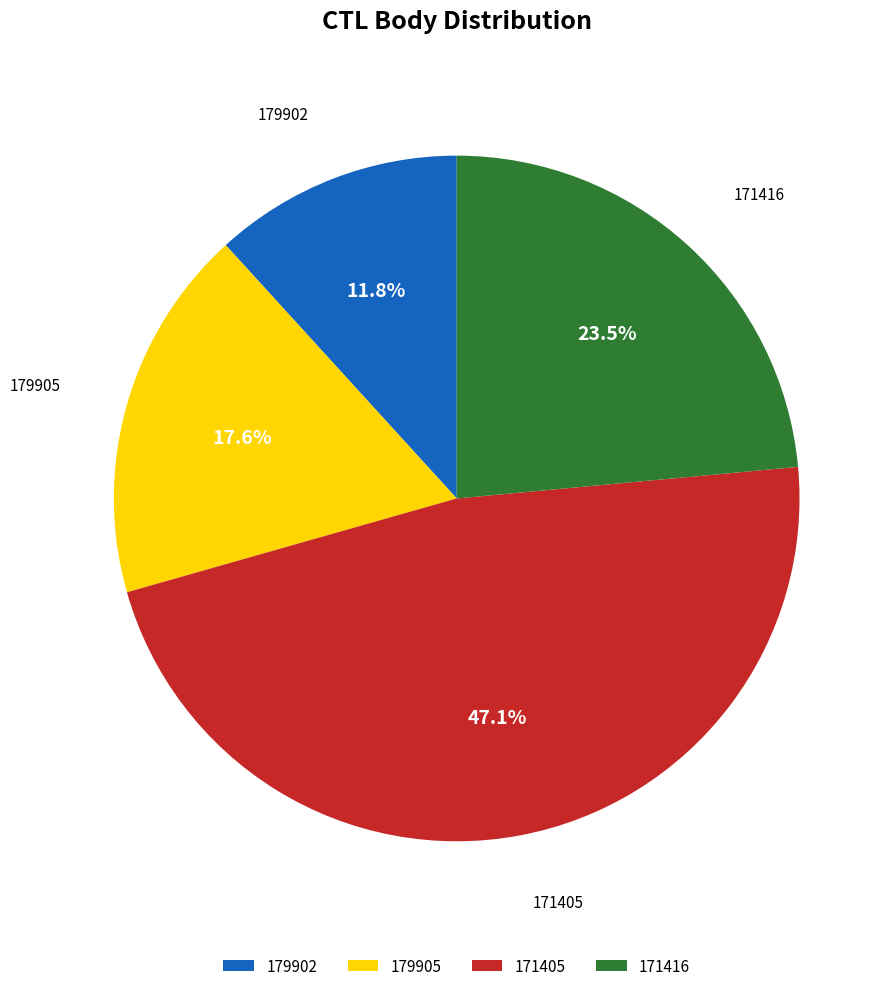

How much of the chart is everything except 179902?

88.2%